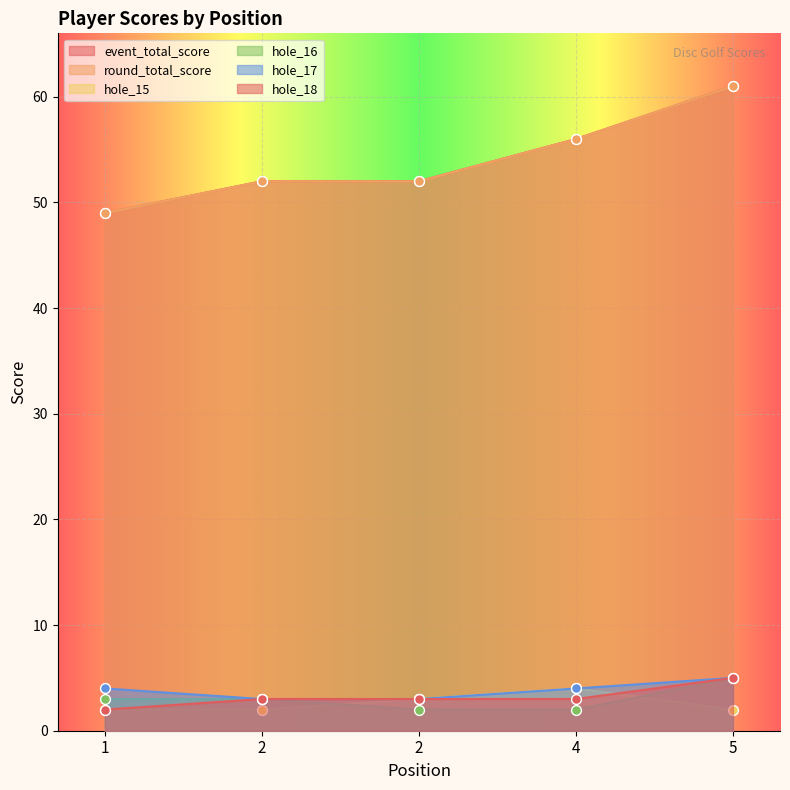

Is the value of hole_16 at 5 greater than the value of hole_18 at 2?

Yes